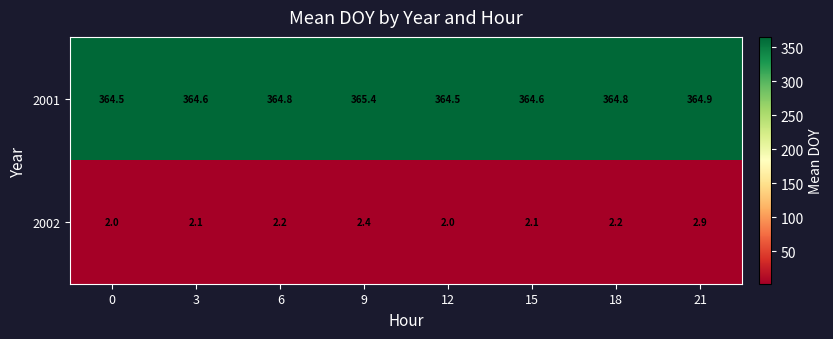

Reading right to left, extract all data points from this chart.

2001: 21=364.9	18=364.8	15=364.6	12=364.5	9=365.4	6=364.8	3=364.6	0=364.5
2002: 21=2.9	18=2.2	15=2.1	12=2.0	9=2.4	6=2.2	3=2.1	0=2.0